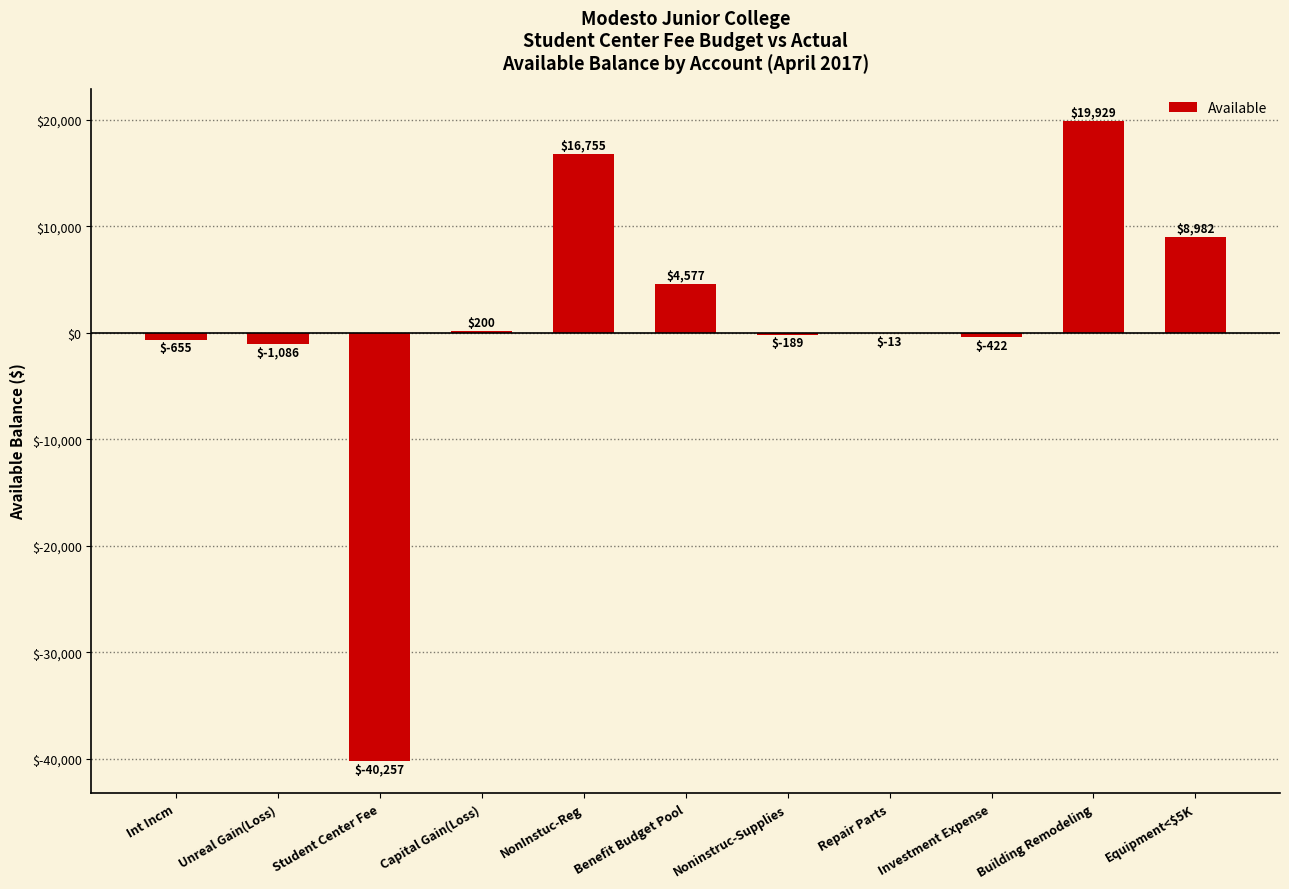

The value at Student Center Fee is -40257.3. True or false?

True